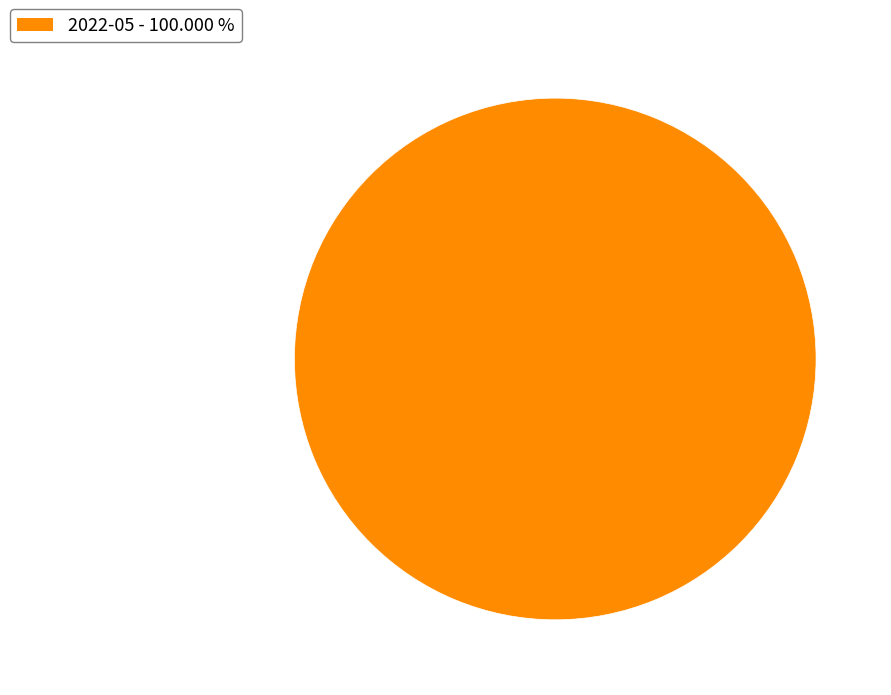

Does any single category account for the majority?

Yes